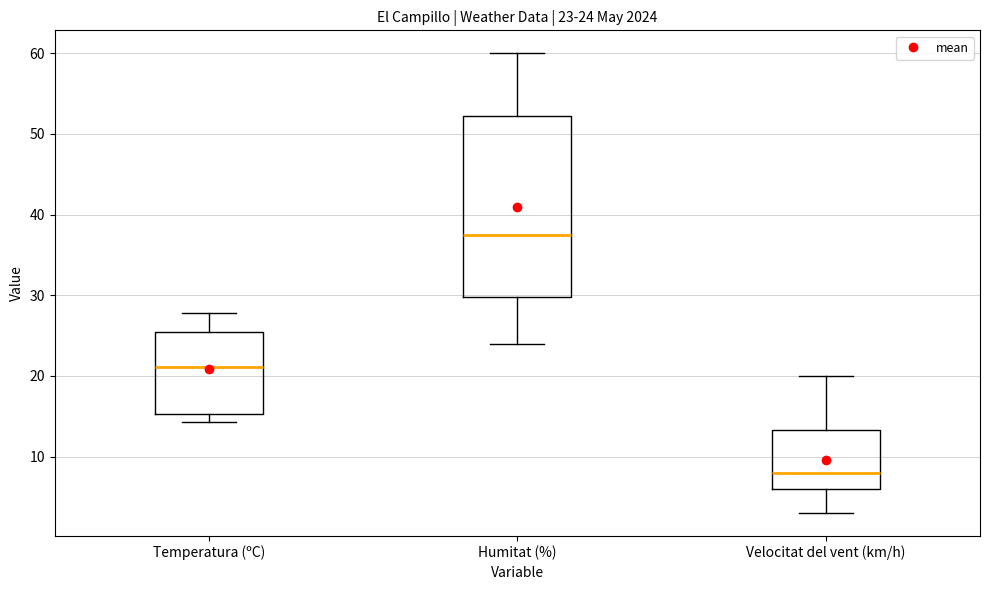

Which box's median line is the lowest?

Velocitat del vent (km/h)